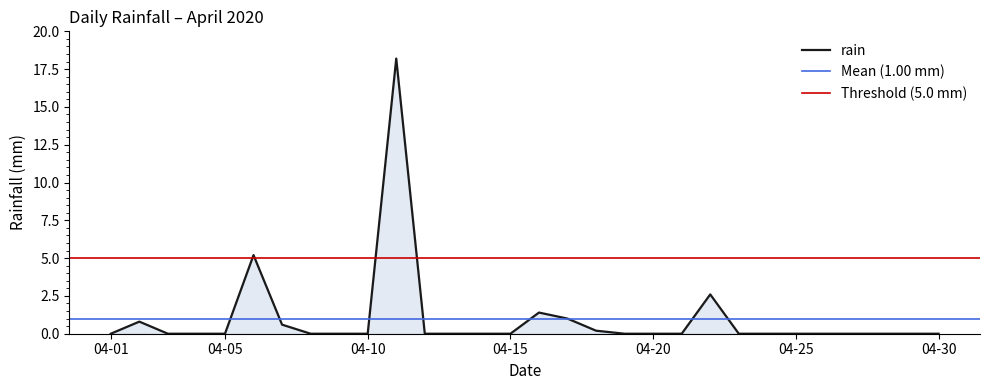

How many points are higher than both their immediate neighbors (excluding endpoints)?

5